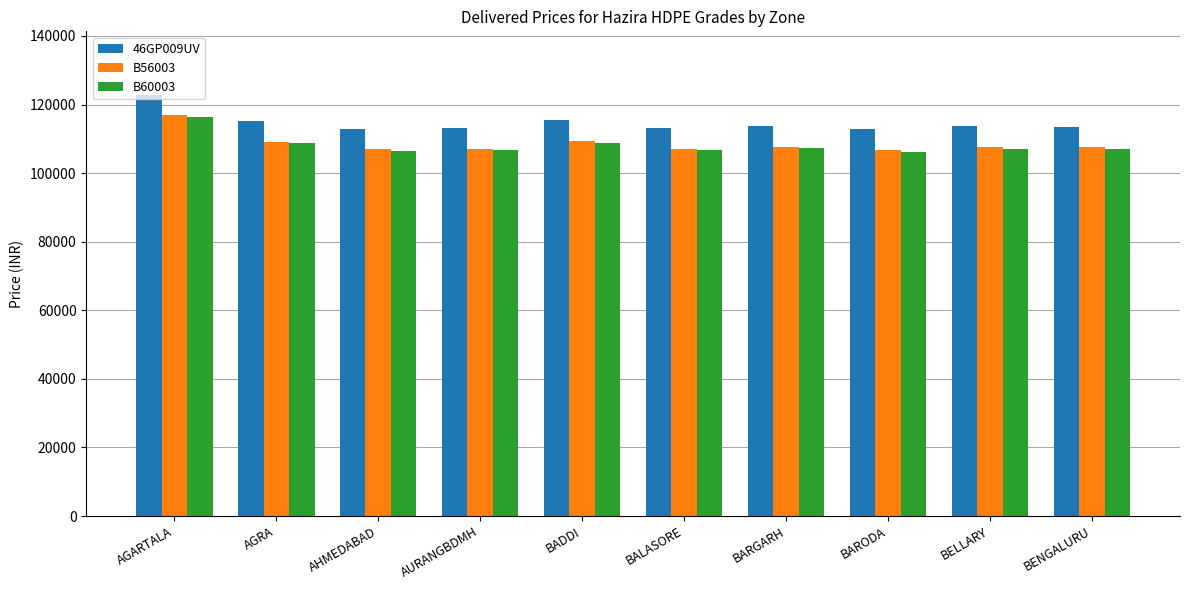

What is the spread (max minus min) of values at BADDI?

6540